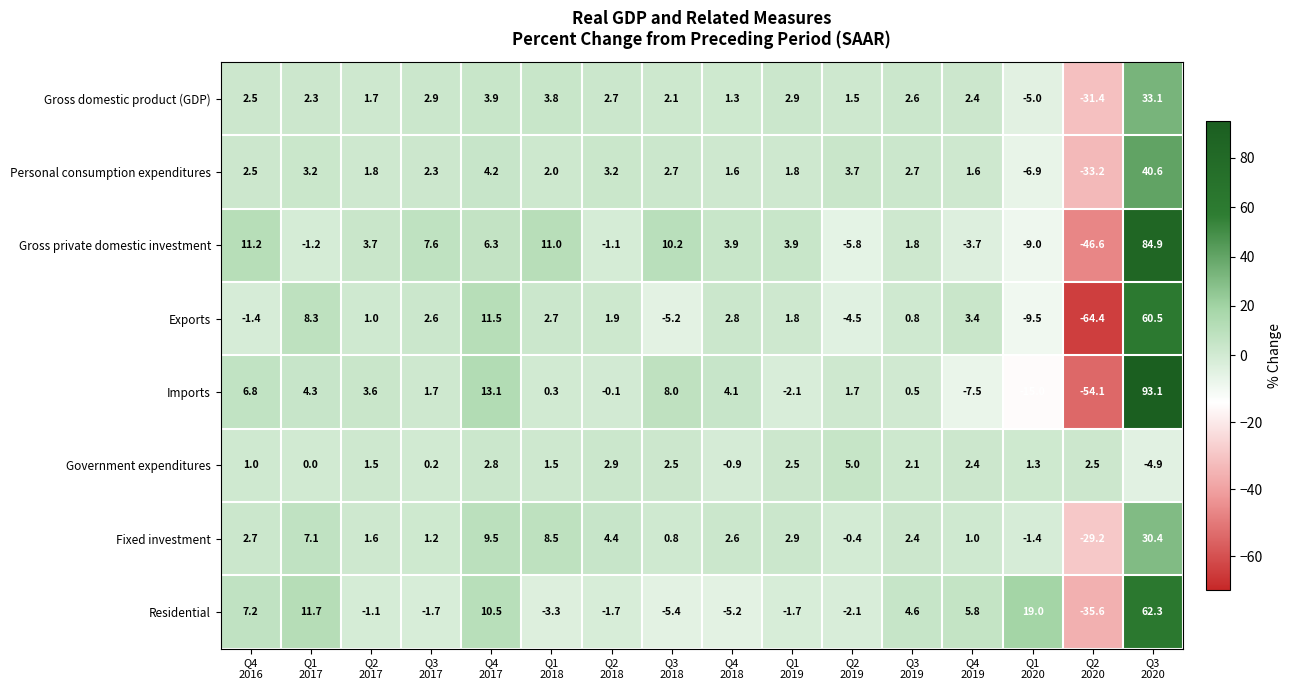

At Q3
2018, list the series in order from smallest to largest.

Residential, Exports, Fixed investment, Gross domestic product (GDP), Government expenditures, Personal consumption expenditures, Imports, Gross private domestic investment